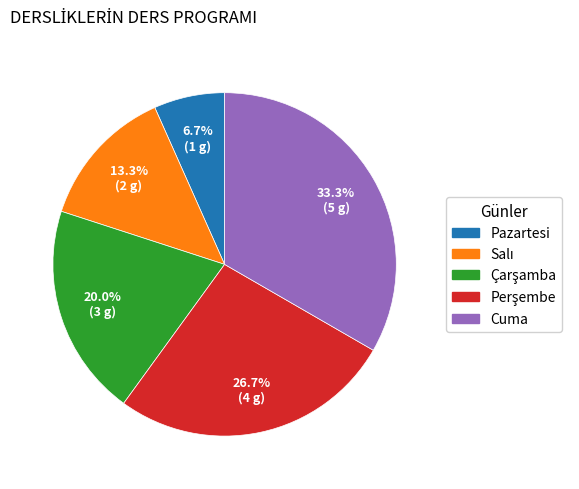

What percentage is NOT represented by Cuma?

66.7%